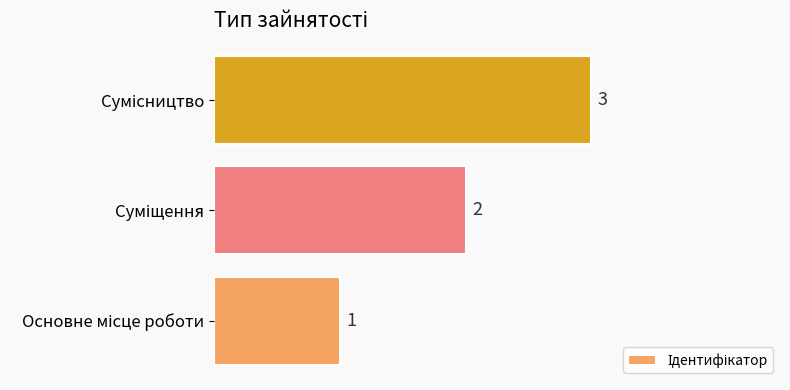

What is the average value?

2